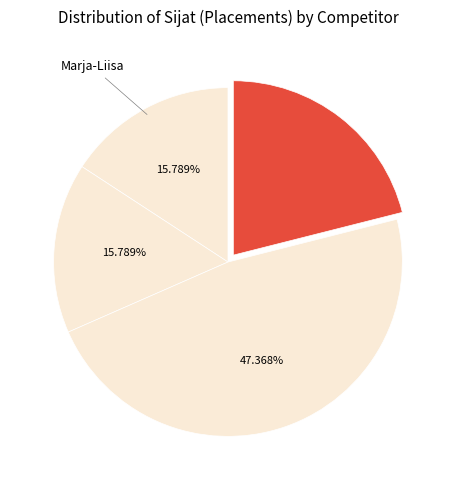

How many slices are in this pie chart?

4